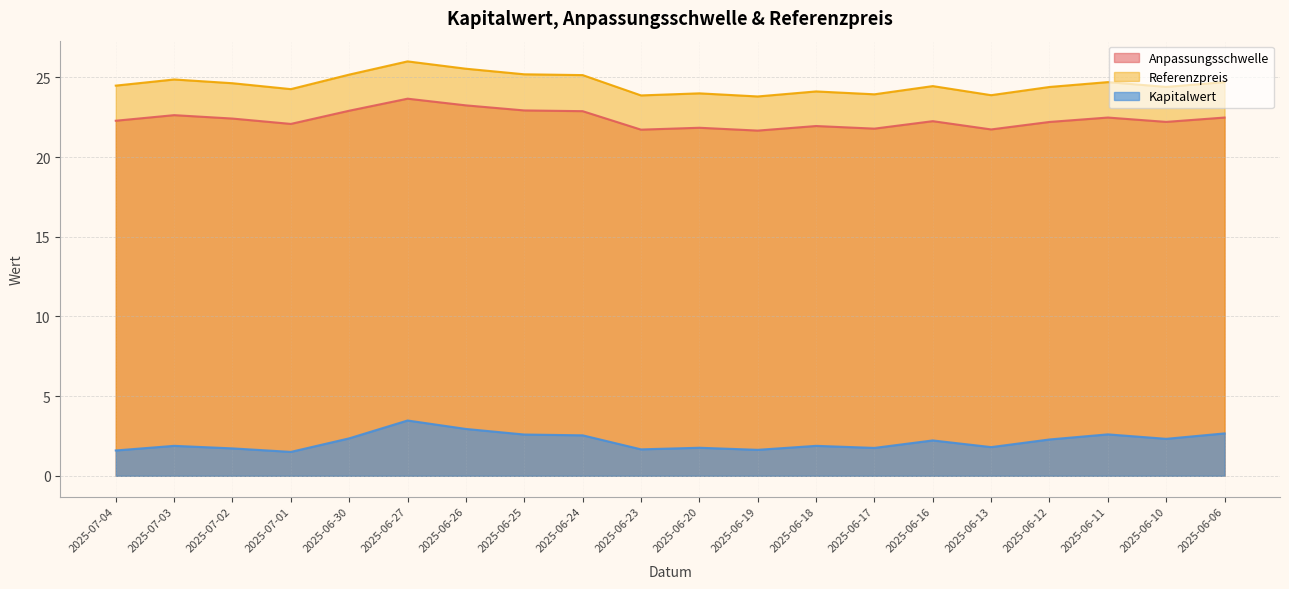

Rank the series by their maximum value, from highest to lowest.

Referenzpreis, Anpassungsschwelle, Kapitalwert